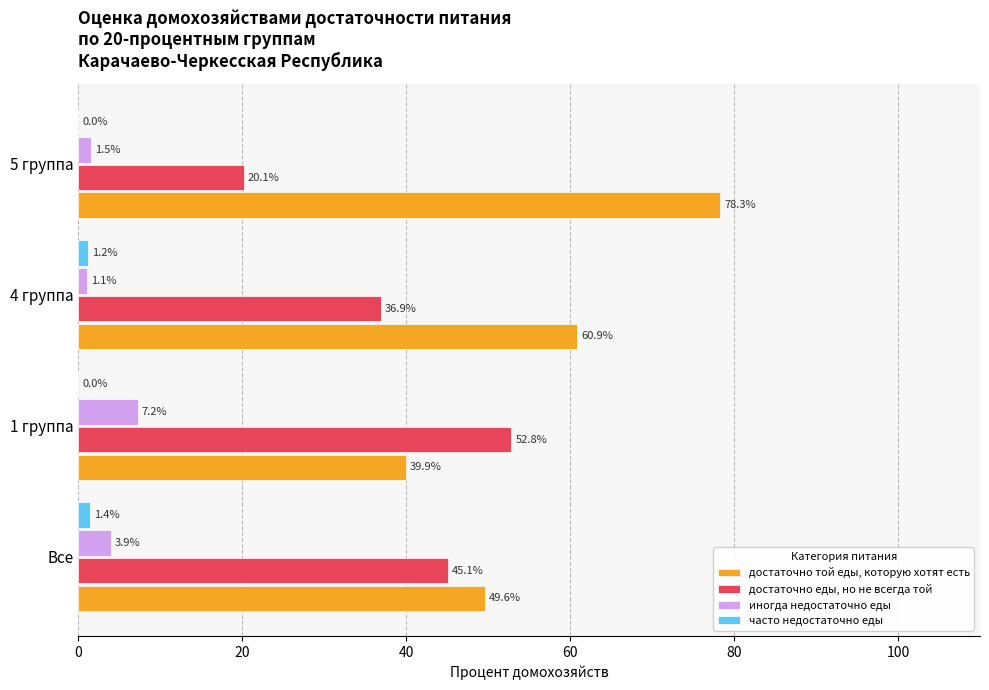

Which series has the largest total across all categories?

достаточно той еды, которую хотят есть